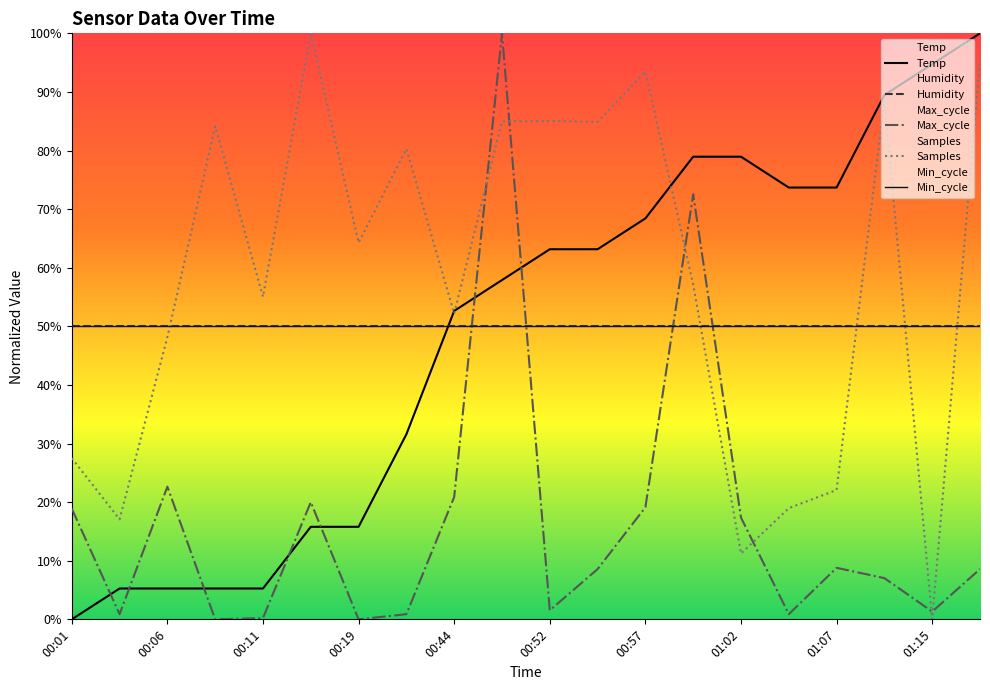

True or false: Max_cycle has a value of 52.5 at 01:15.

False